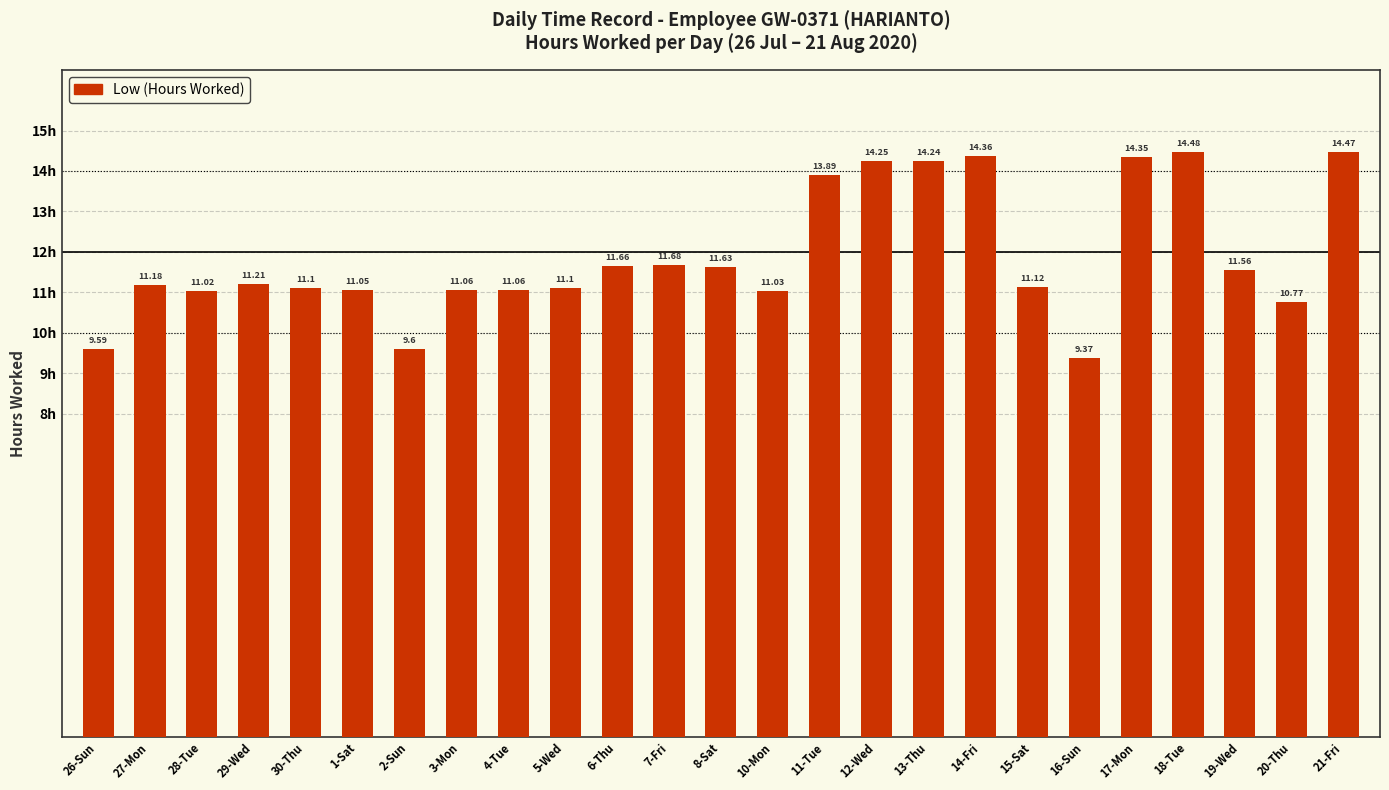

Does the chart contain any negative values?

No